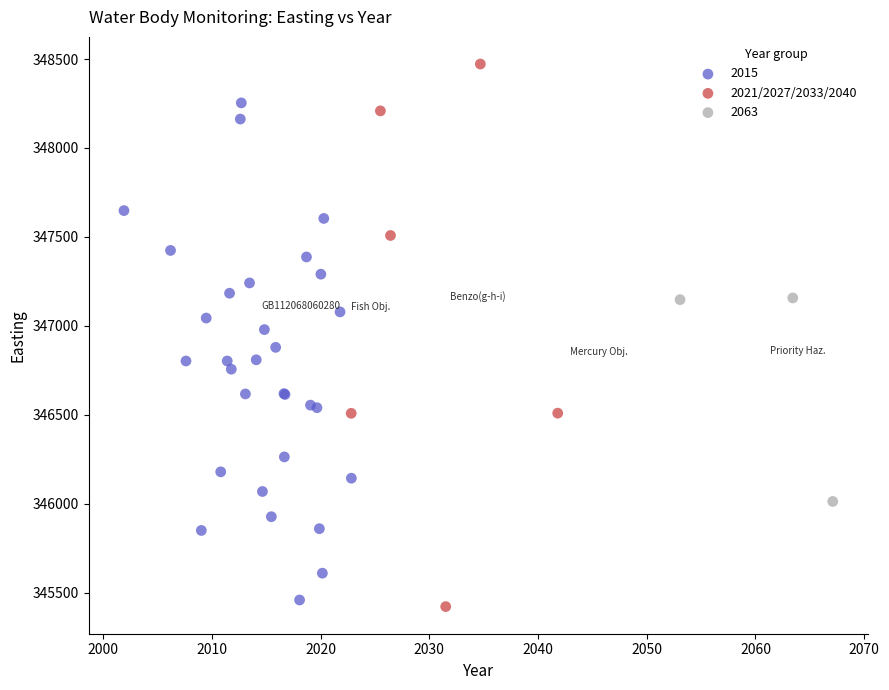

Which series reaches the maximum Y coordinate?

2021/2027/2033/2040